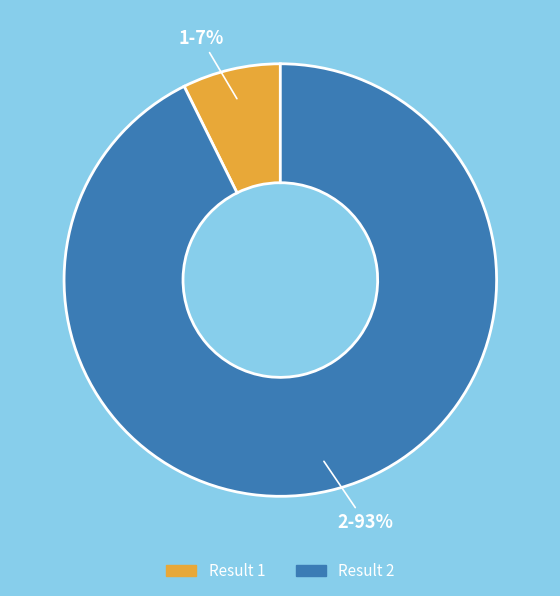

To the nearest percent, what is the average slice percentage?

50%